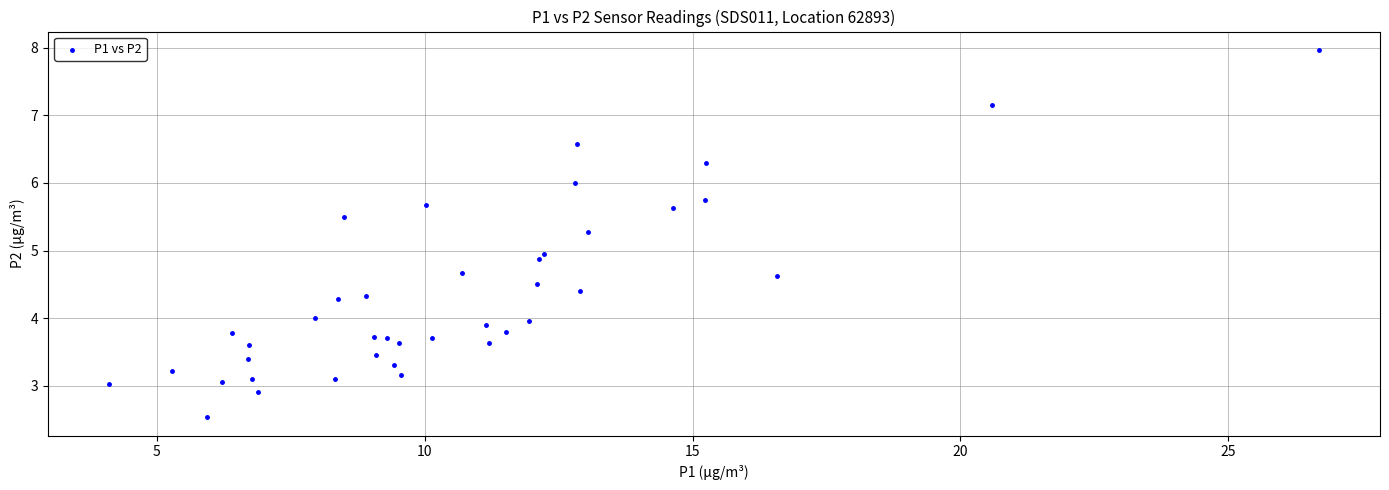

What is the range of Y values (max minus min)?

5.4